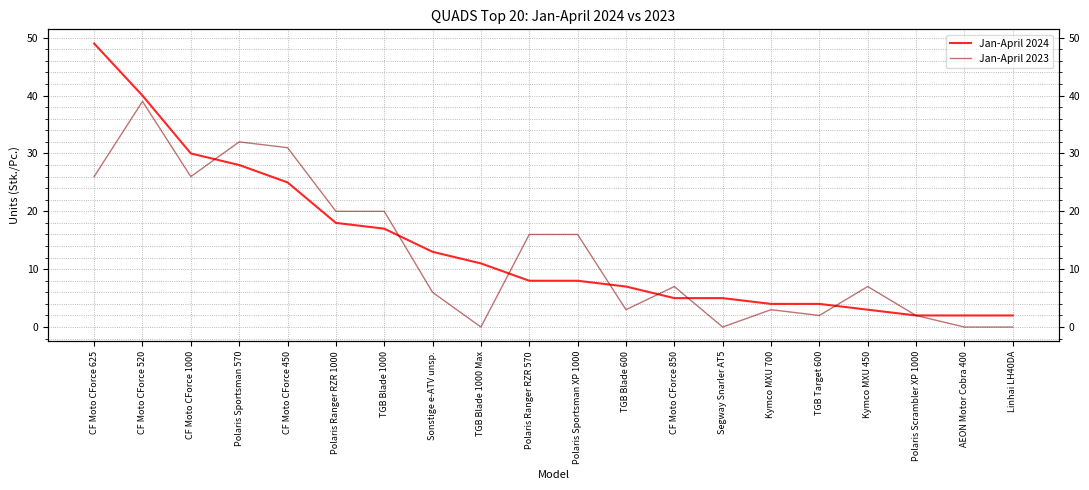

Is the value of Jan-April 2024 at TGB Blade 600 greater than the value of Jan-April 2023 at Polaris Scrambler XP 1000?

Yes